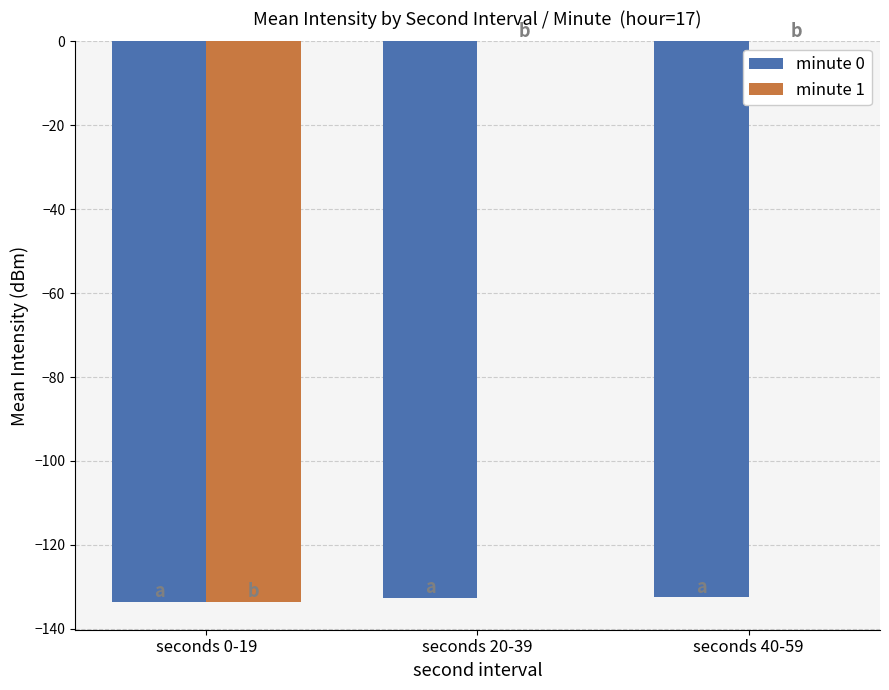

The value of minute 0 at seconds 0-19 is -48.5. True or false?

False